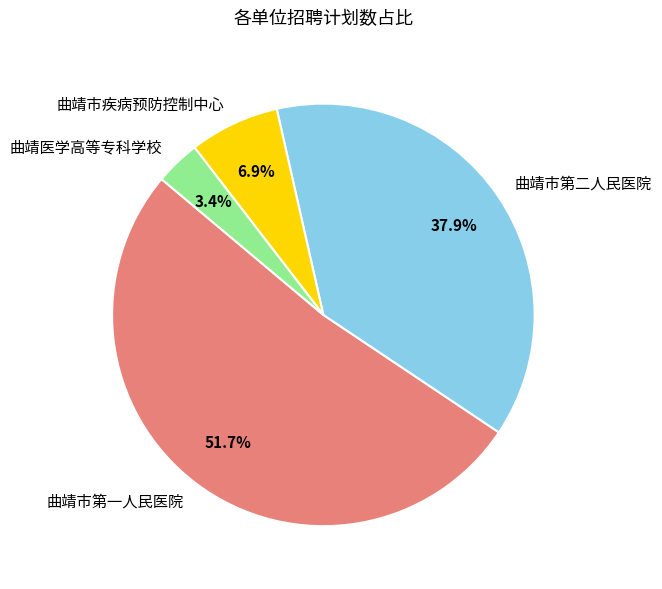

Which slice is the smallest?

曲靖医学高等专科学校